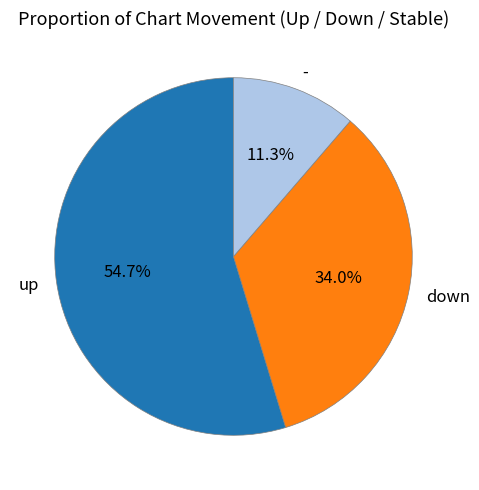

The down slice represents 34% of the pie. True or false?

True